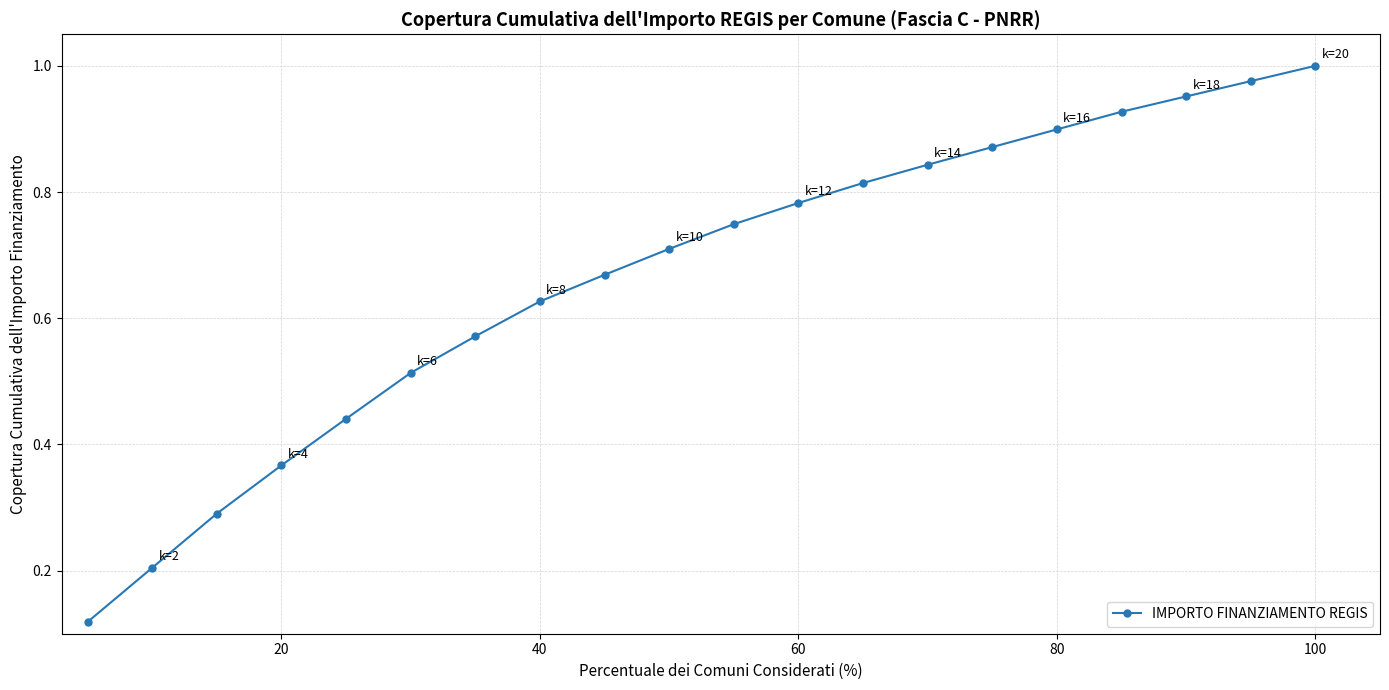

True or false: the data has more than 0 interior local peaks.

False